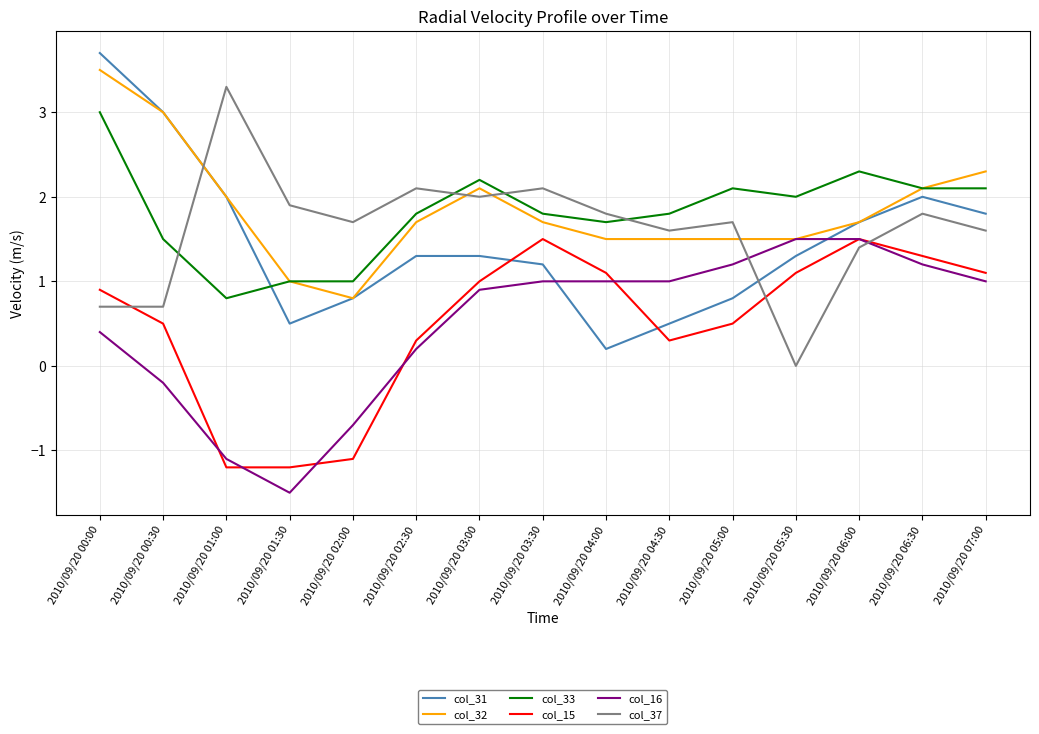

What is the sum of all col_32 values?

27.9